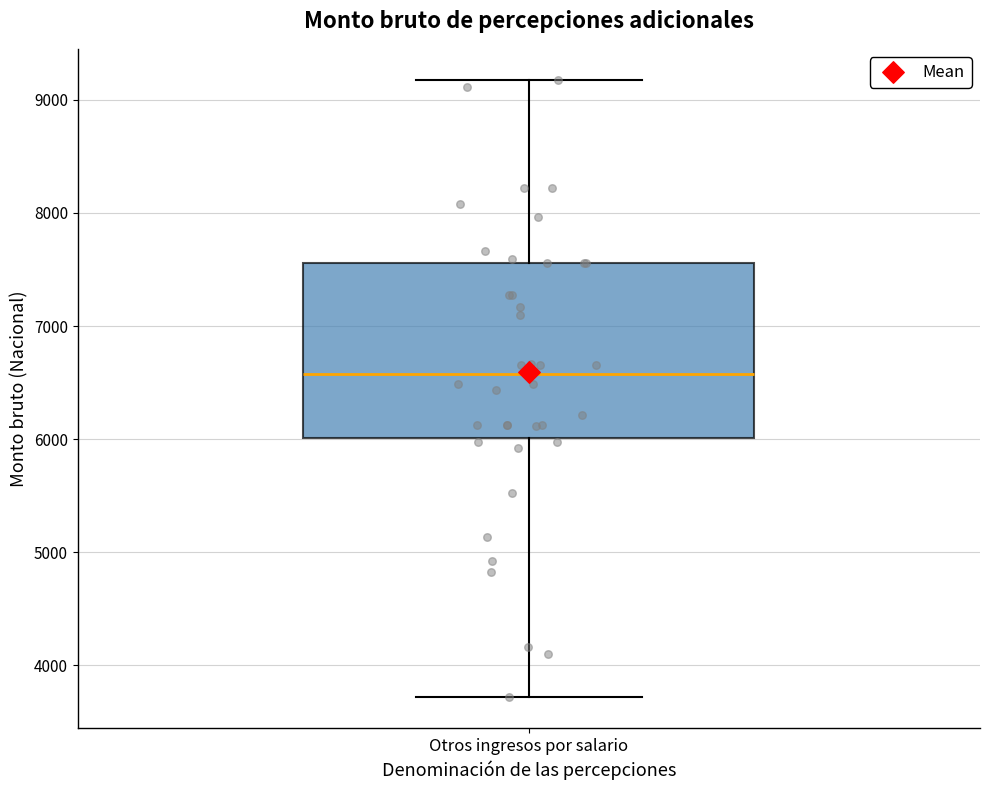

Where does the lower whisker of the box for Otros ingresos por salario end on the y-axis? The values are not printed on the chart, so give them approximately, as read against the axis.

3700